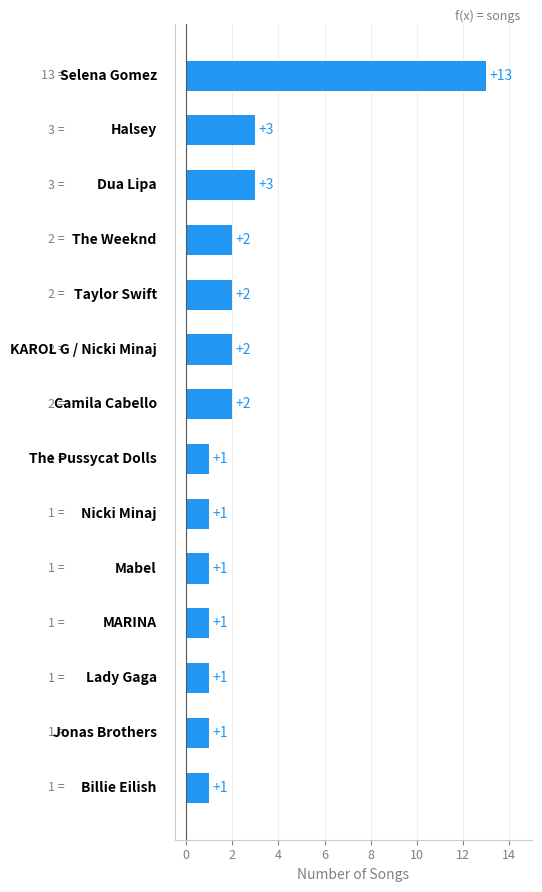

What is the greatest value displayed?

13